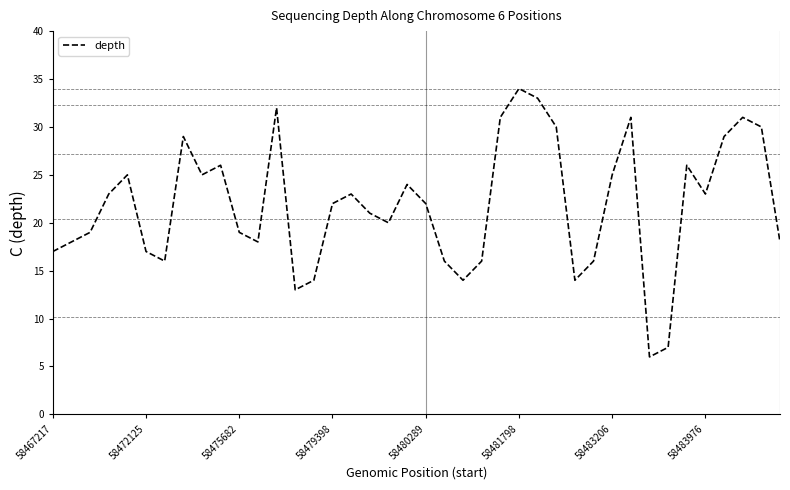

What is the difference between the maximum and minimum values?

28